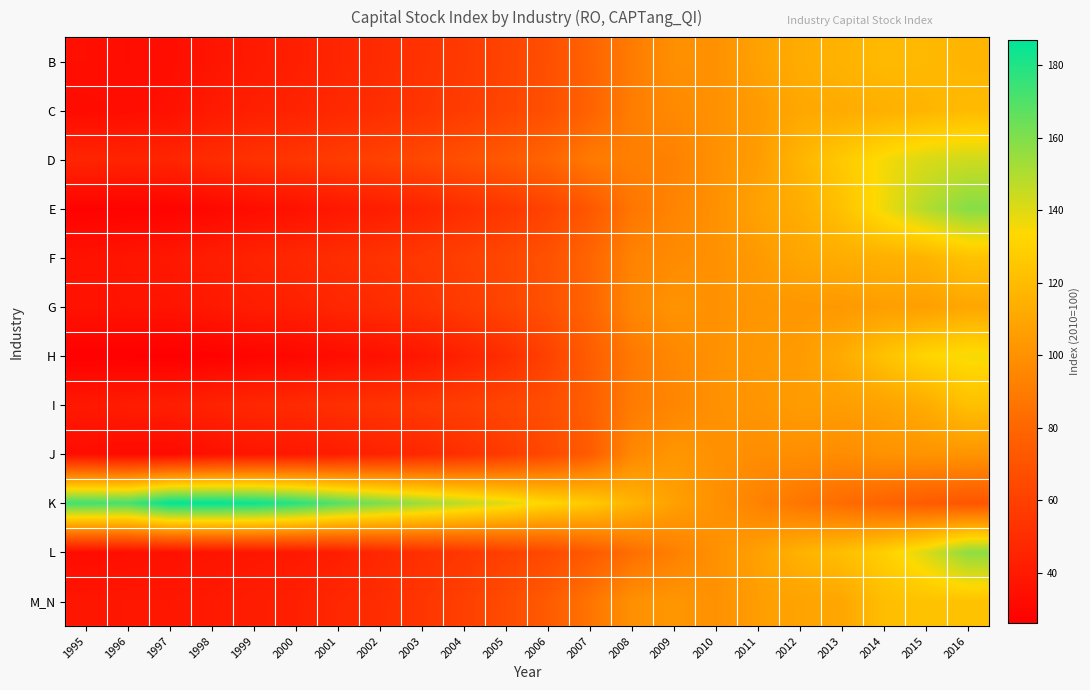

What is the minimum value shown in the chart?

26.1